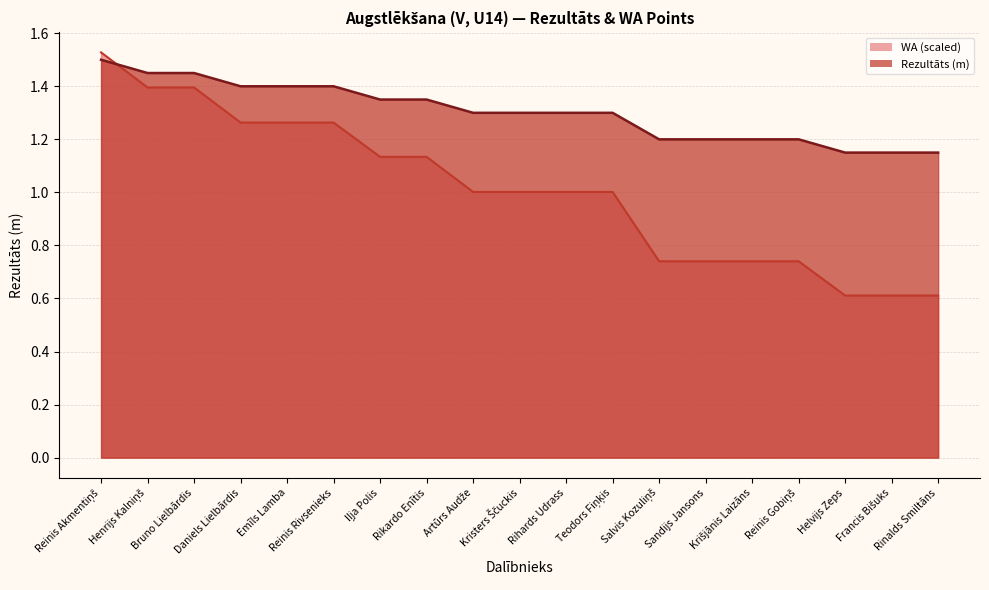

Is it true that Rezultāts equals 2.0 at Rihards Udrass?

False